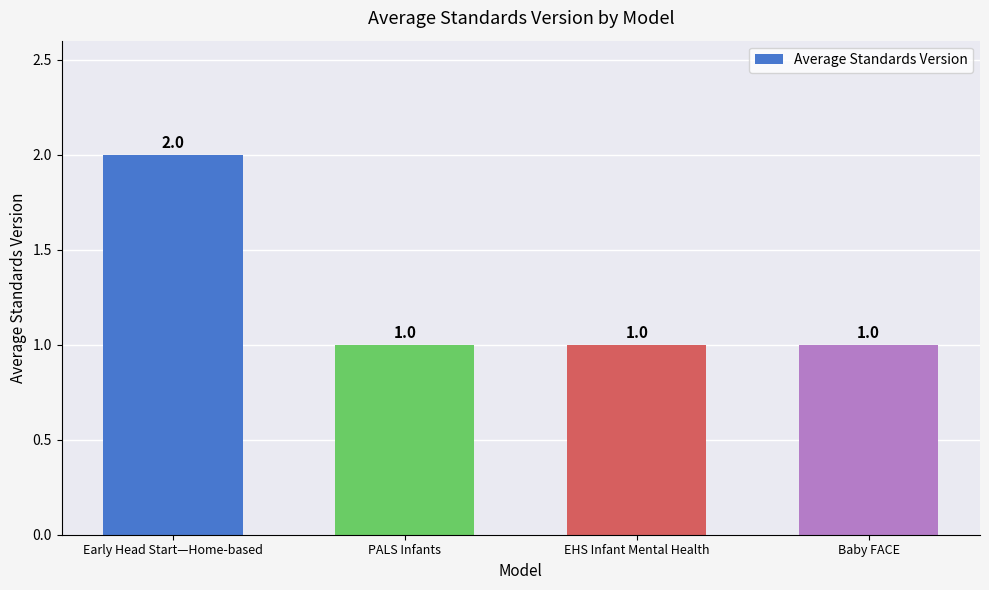

What position from the right is PALS Infants?

3